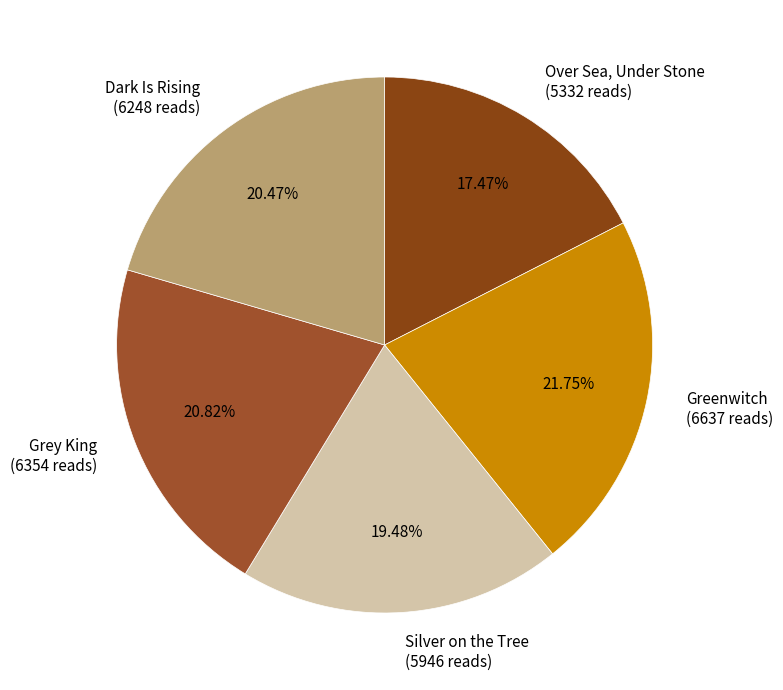

What is the ratio of the value at Grey King to the value at Over Sea, Under Stone?

1.2